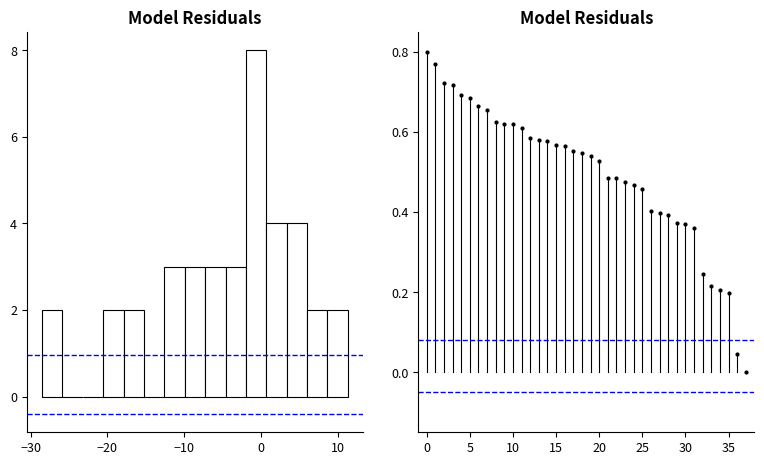

Read against the x-axis, roughly where is the centre of the tallest bar?

-1